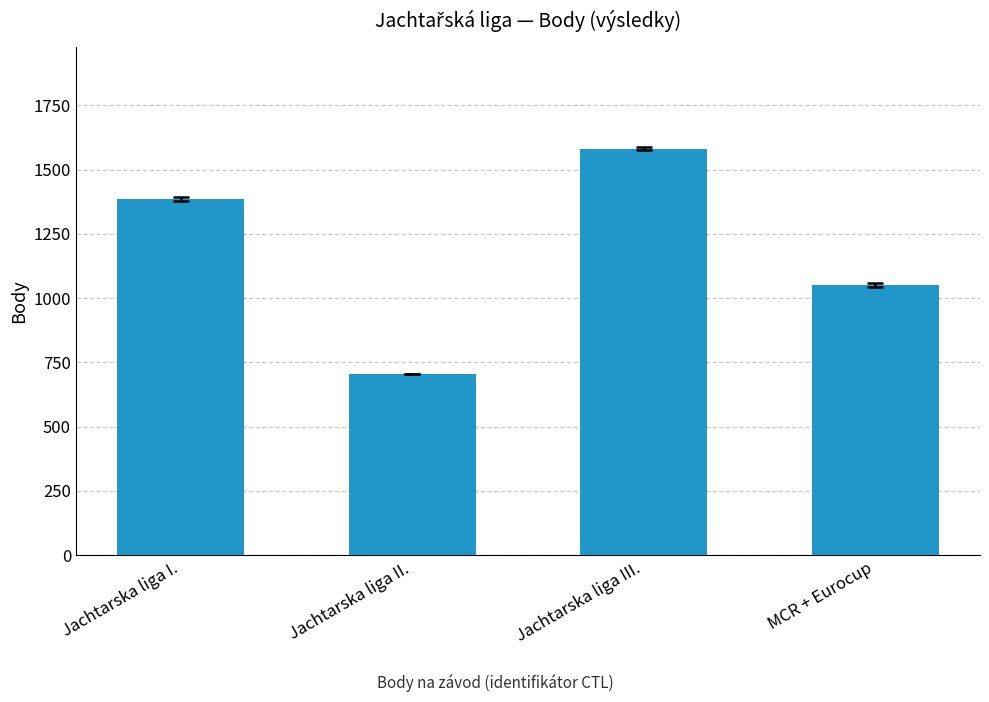

How many categories are shown in the chart?

4